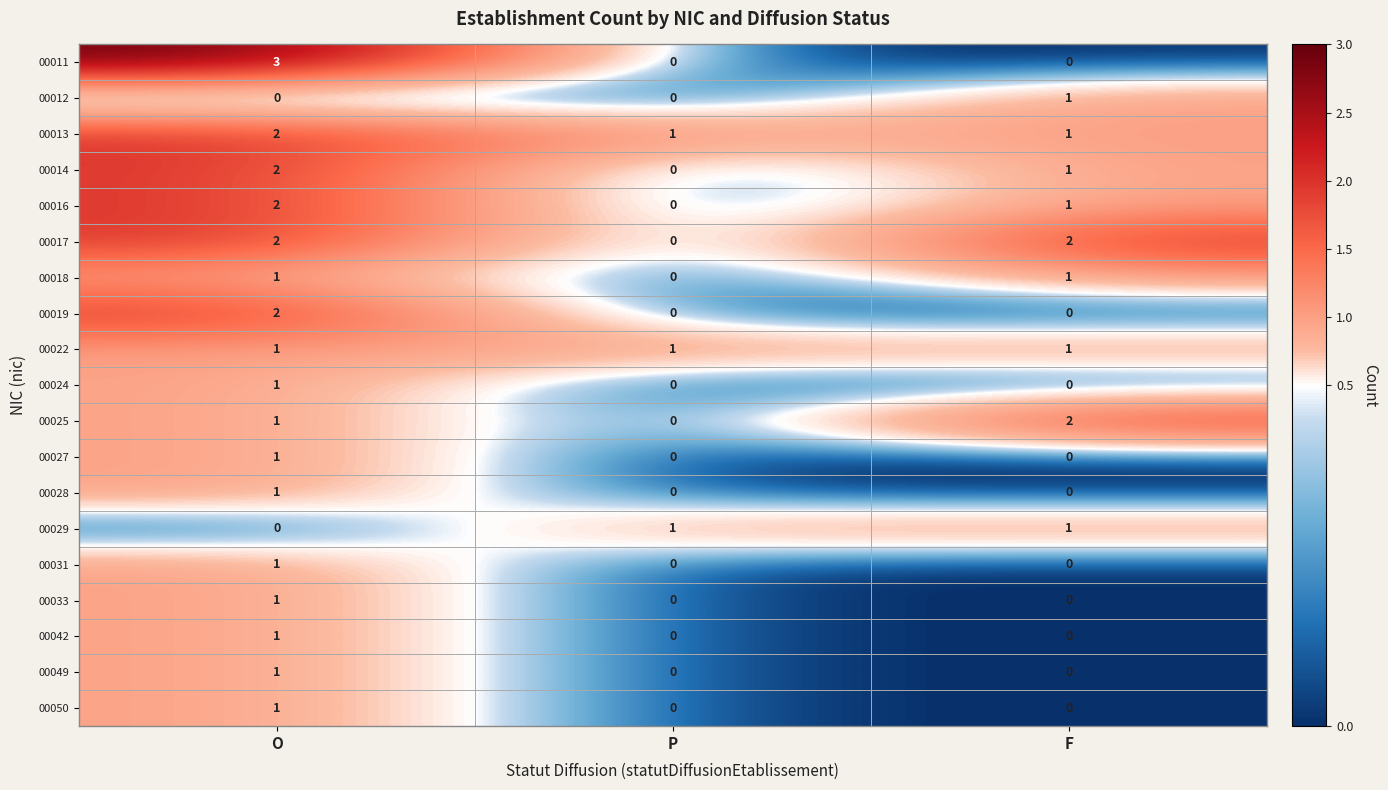

What is the sum of all 00017 values?

4